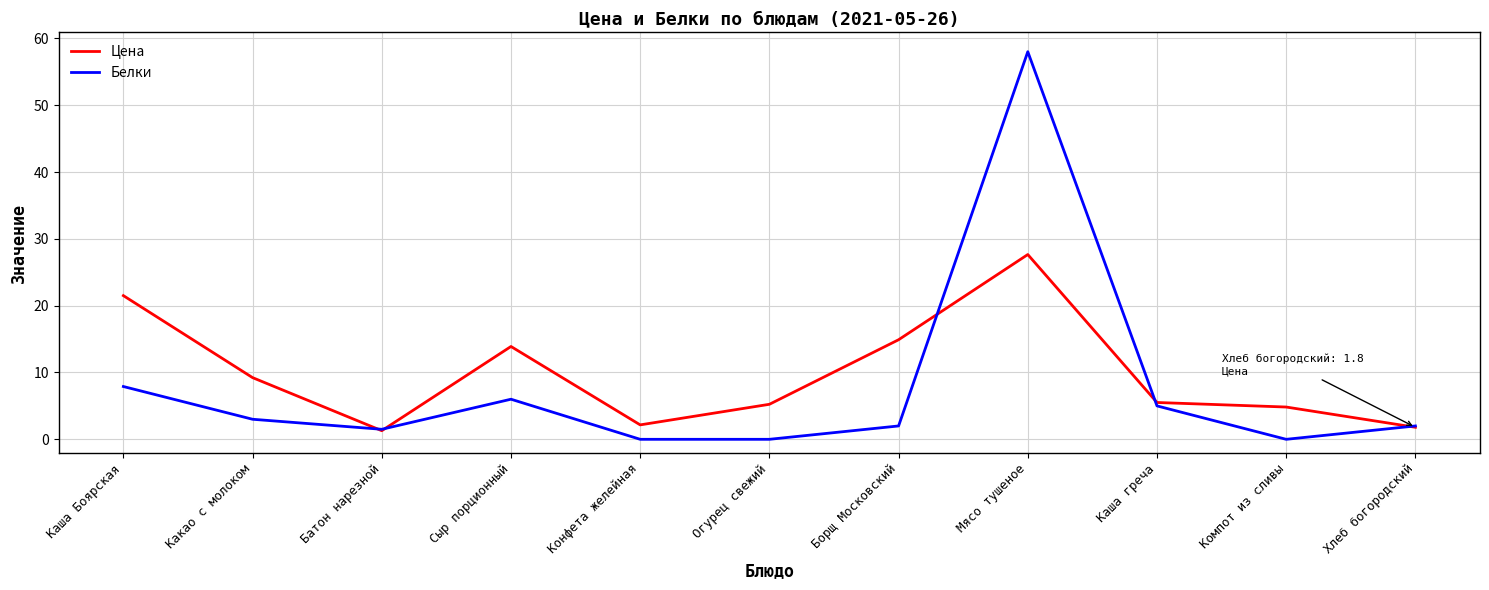

How many interior local peaks does the Белки series have?

2